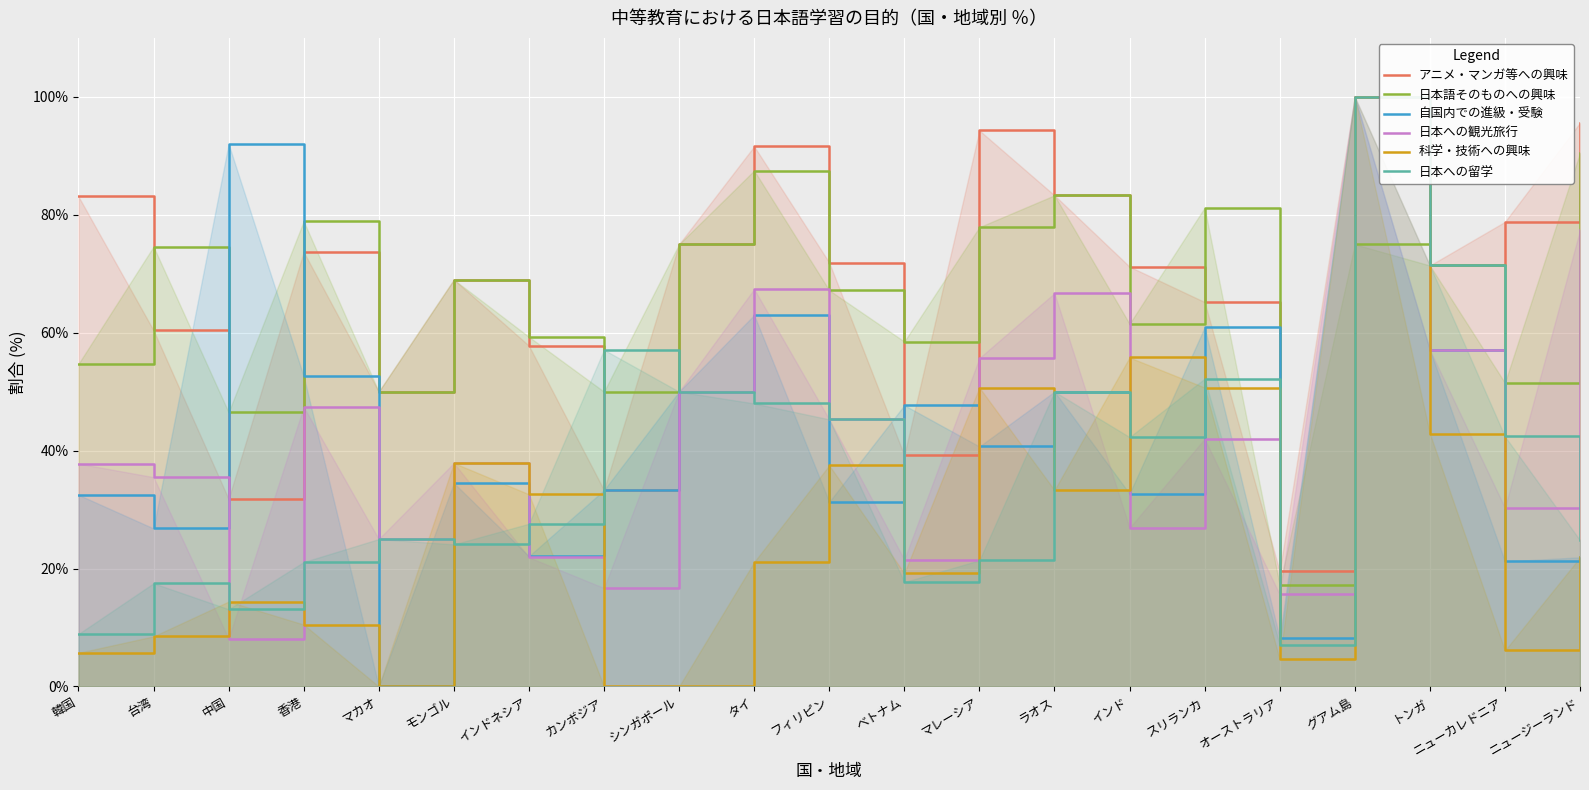

At which category does the chart reach its peak across all series?

グアム島